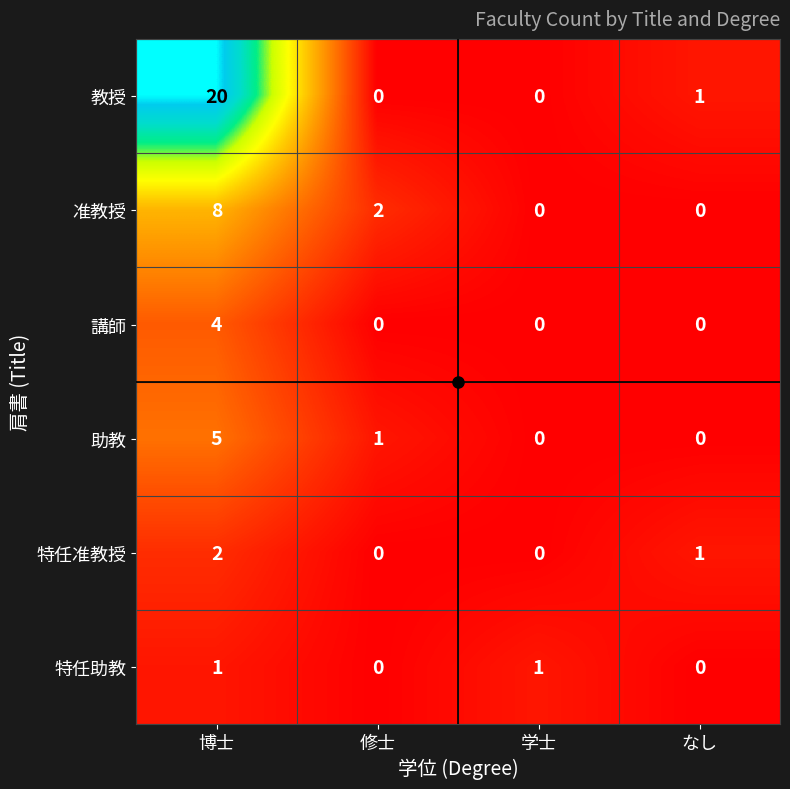

How many 講師 values are between 0 and 4?

4